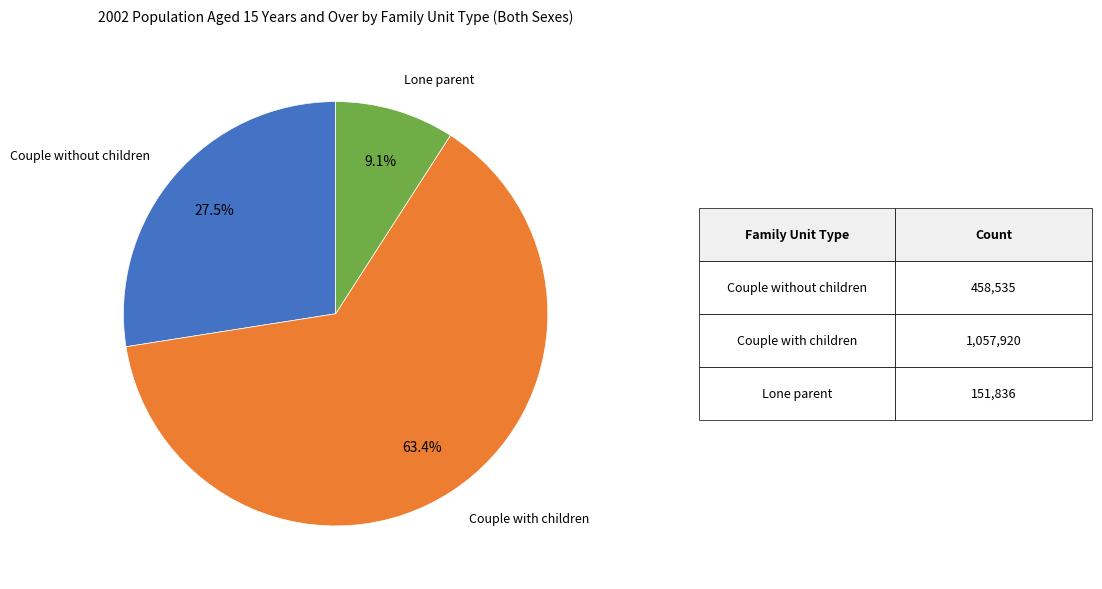

Is there any slice that represents more than half of the pie?

Yes